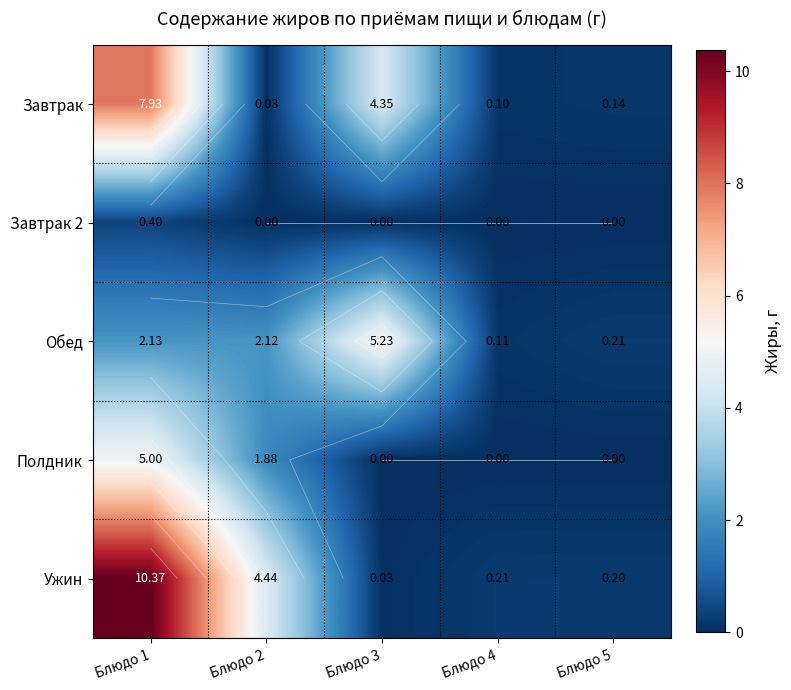

Which series has the largest total across all categories?

Ужин